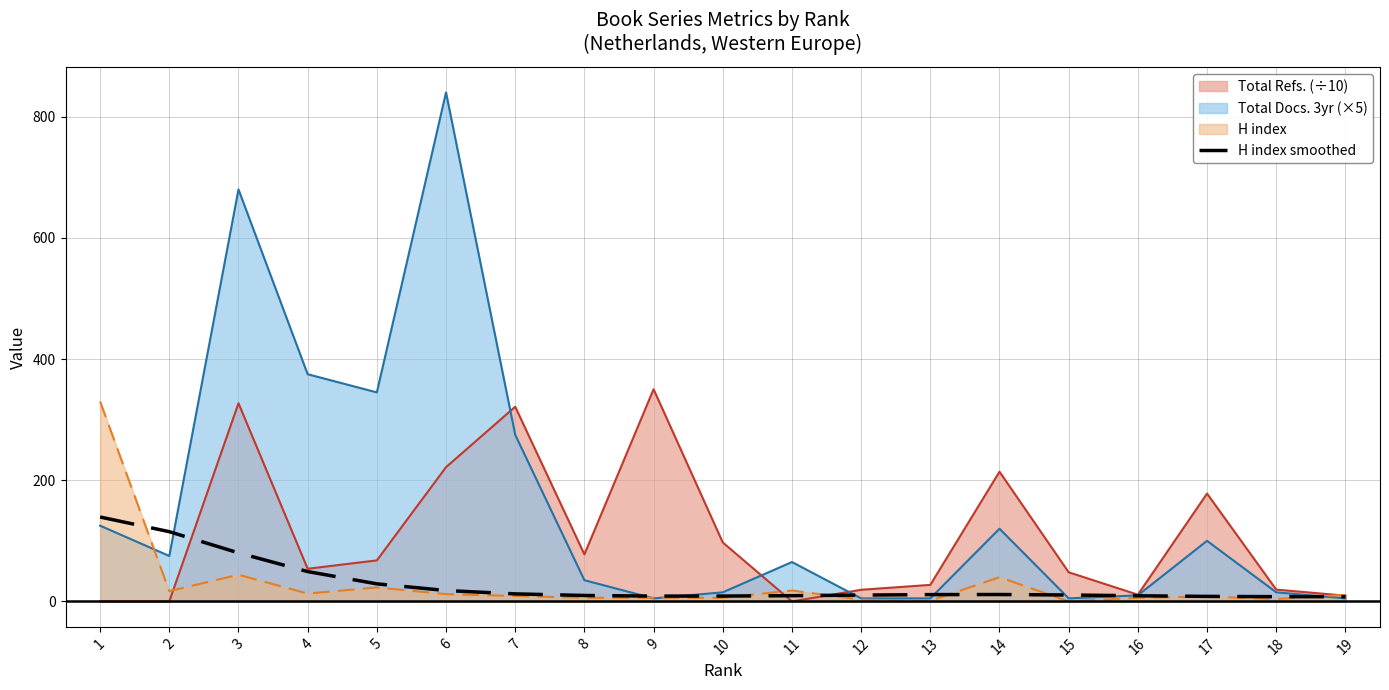

The chart shows a value of 54.2 at 2. True or false?

False